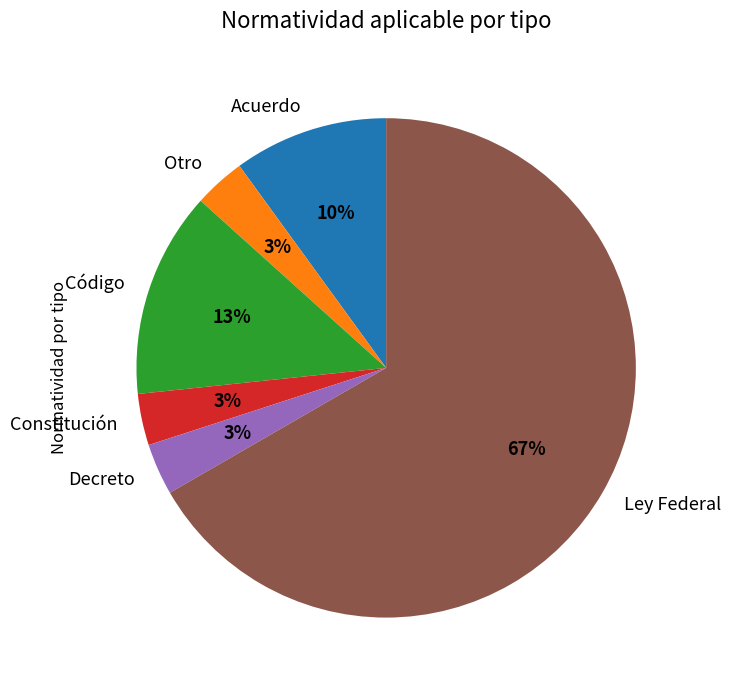

Which slice is the largest?

Ley Federal